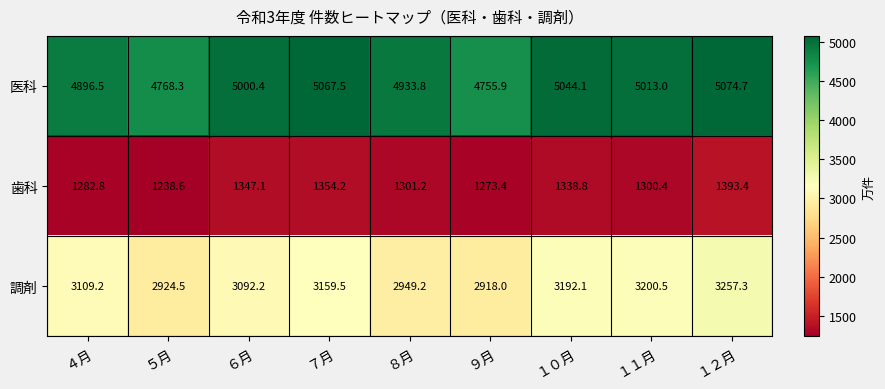

Reading left to right, list all the values displayed in this chart.

医科: 4896.5	4768.3	5000.4	5067.5	4933.8	4755.9	5044.1	5013.0	5074.7
歯科: 1282.8	1238.6	1347.1	1354.2	1301.2	1273.4	1338.8	1300.4	1393.4
調剤: 3109.2	2924.5	3092.2	3159.5	2949.2	2918.0	3192.1	3200.5	3257.3